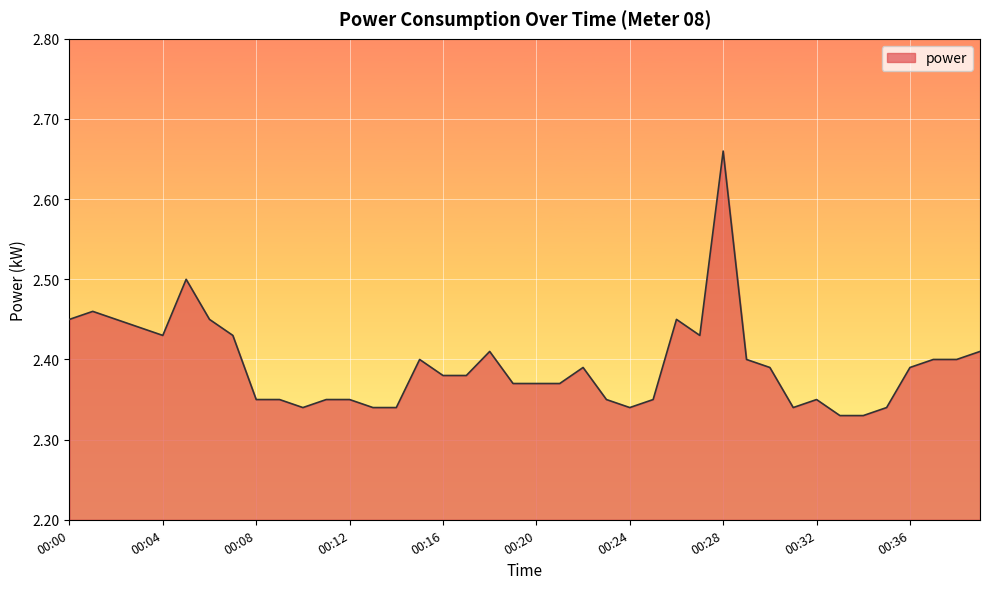

What is the difference between the maximum and minimum values?

0.3